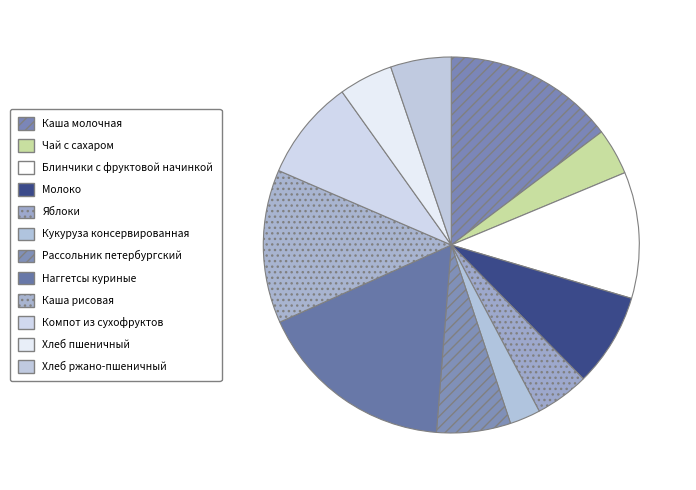

To the nearest percent, what percentage of the pie is Хлеб ржано-пшеничный?

5%